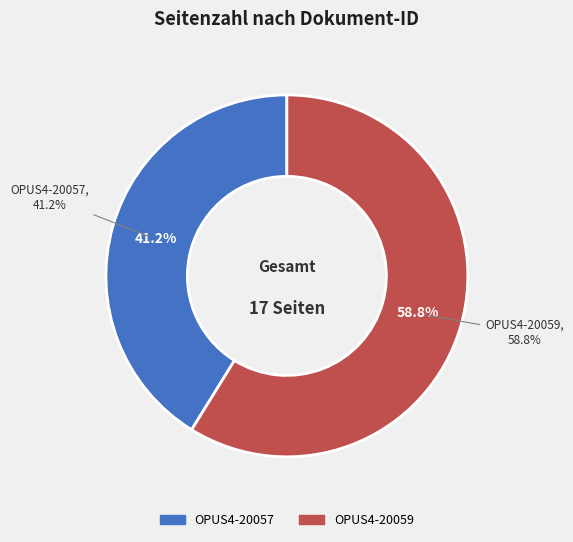

Is there a majority slice in this chart?

Yes